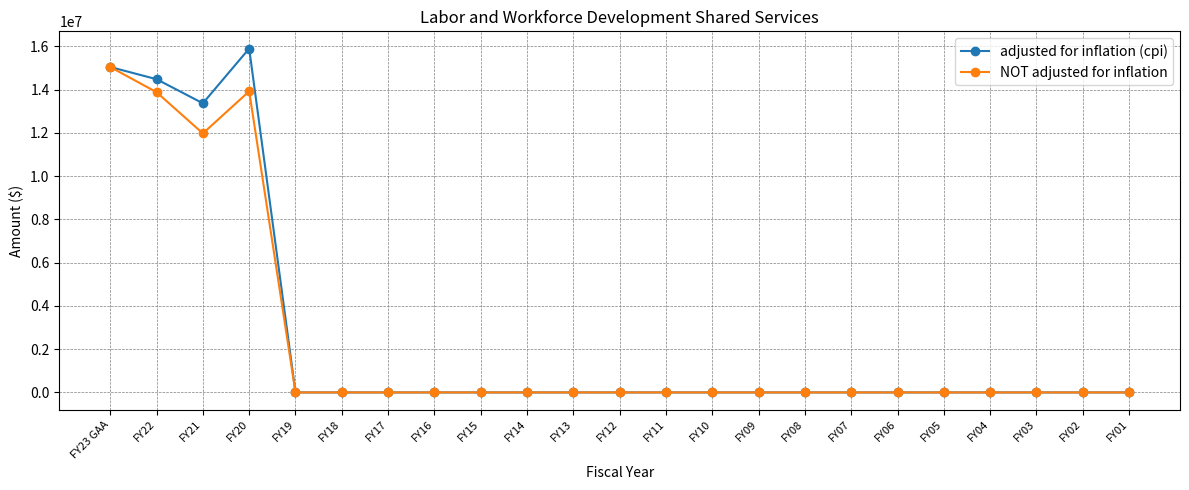

List the series in order of their peak value, lowest first.

NOT adjusted for inflation, adjusted for inflation (cpi)